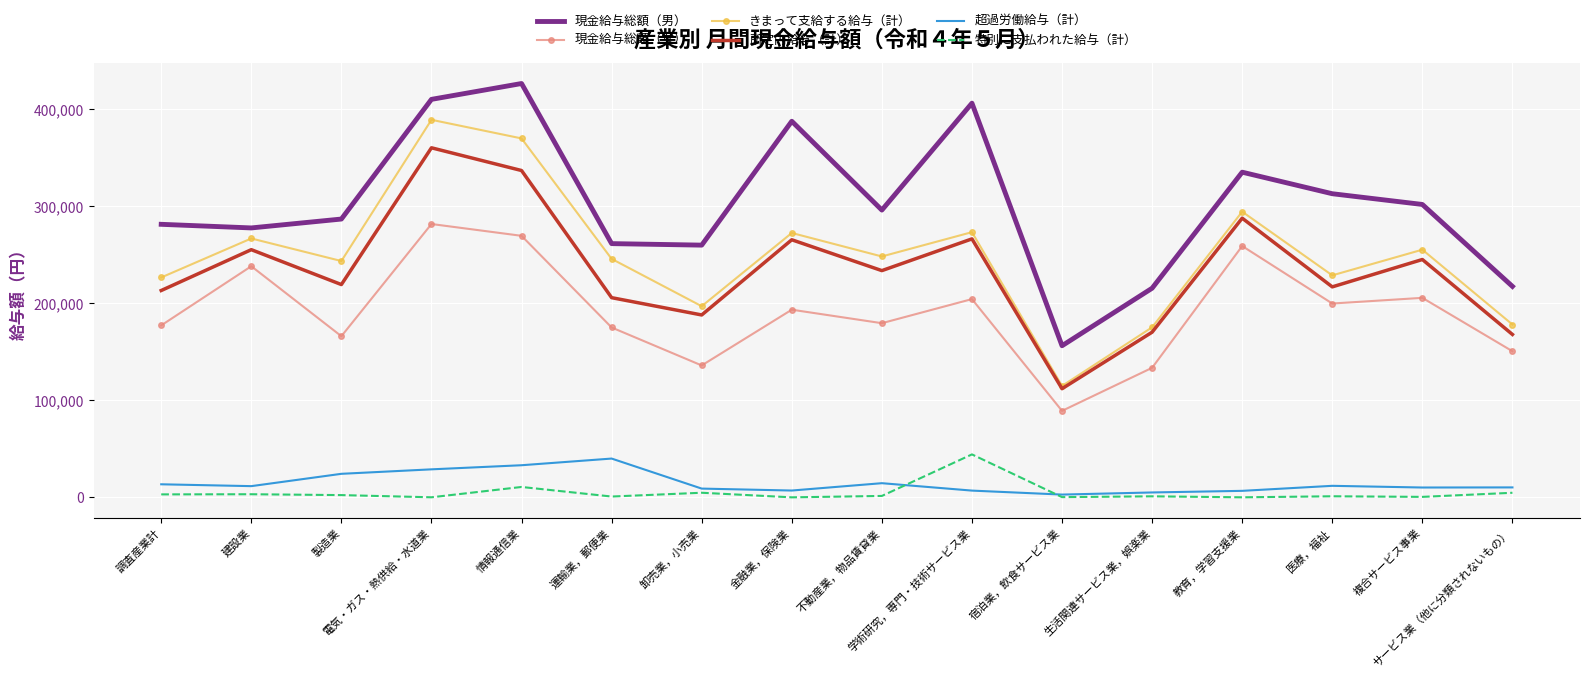

At which category is the sum across all series the highest?

電気・ガス・熱供給・水道業